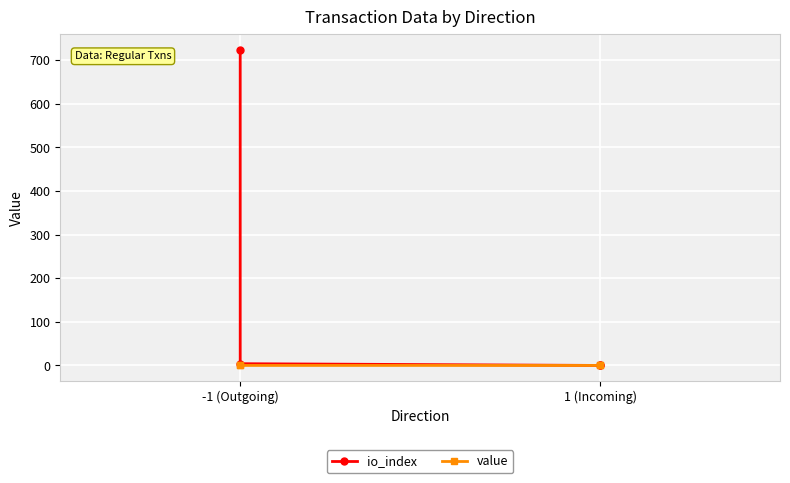

What is the total value across all series at -1 (Outgoing)?

724.0